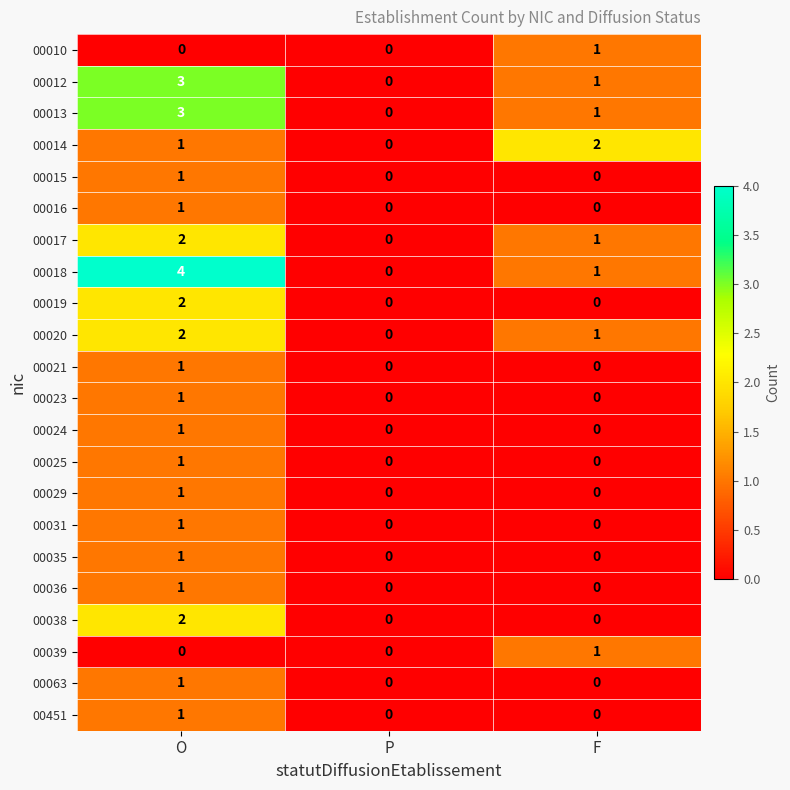

Count the 00016 values in the range 0 to 1.

3